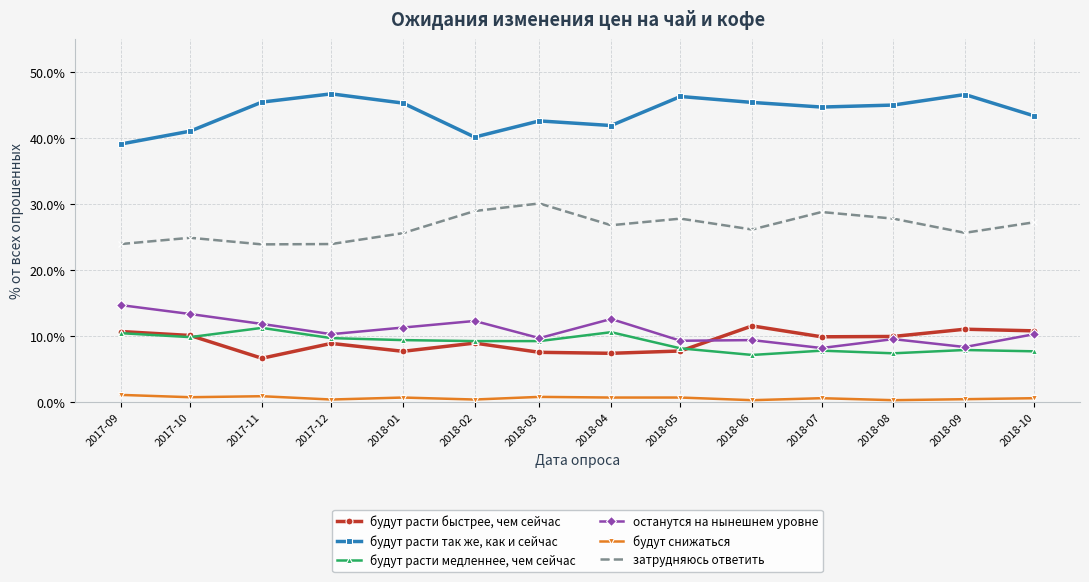

Rank the series by their maximum value, from lowest to highest.

будут снижаться, будут расти медленнее, чем сейчас, будут расти быстрее, чем сейчас, останутся на нынешнем уровне, затрудняюсь ответить, будут расти так же, как и сейчас